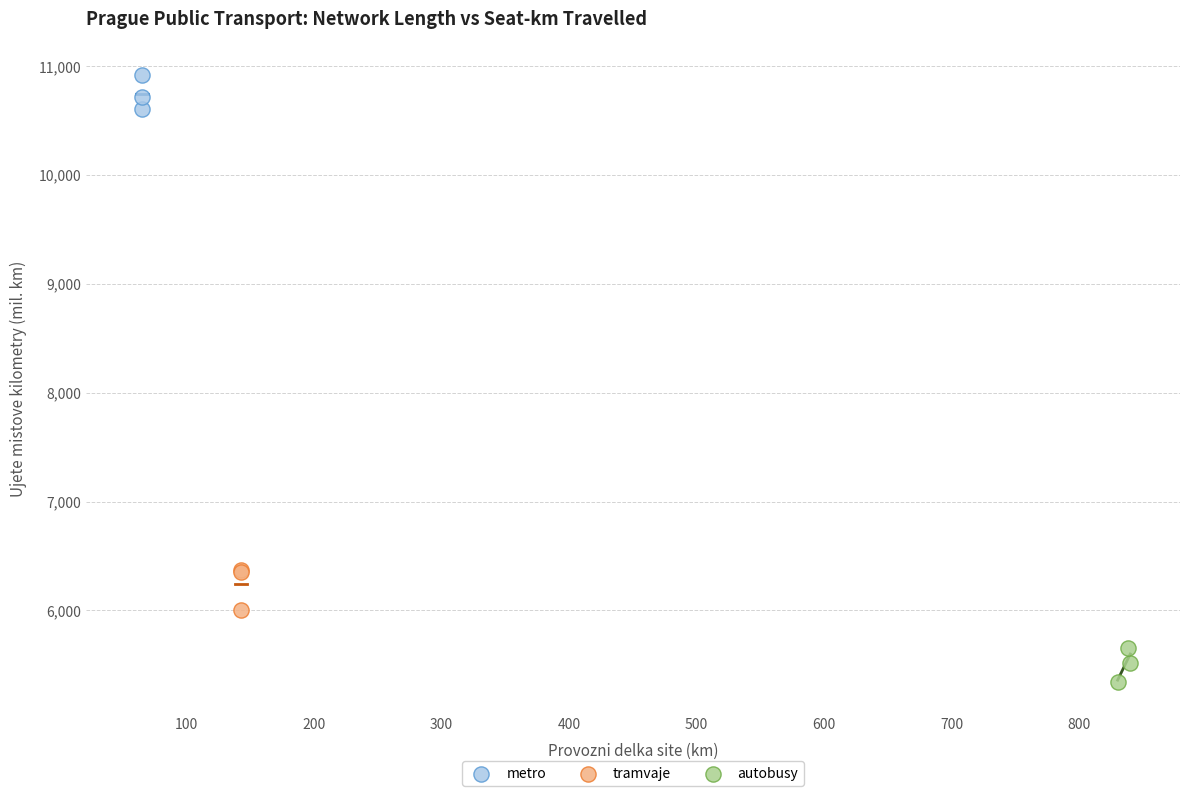

Which series has the largest Y range (max minus min)?

tramvaje